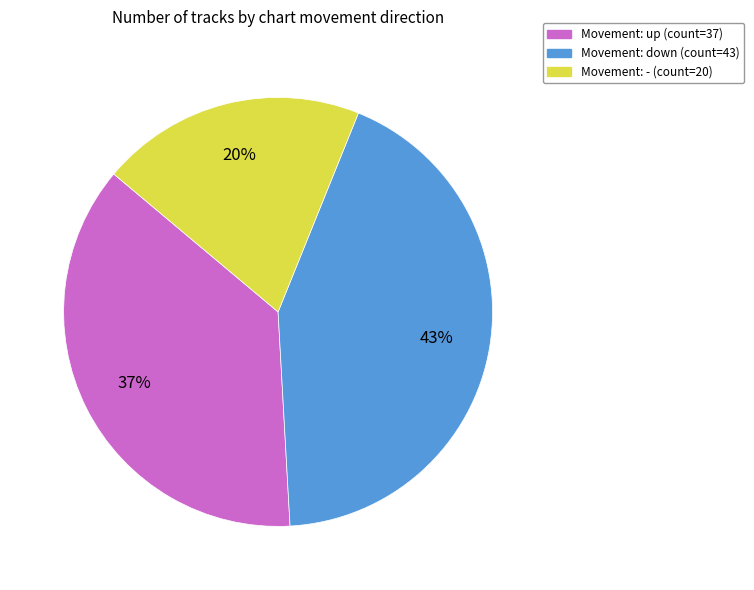

To the nearest percent, what is the difference between the Movement: - (count=20) and Movement: up (count=37) slice percentages?

17%